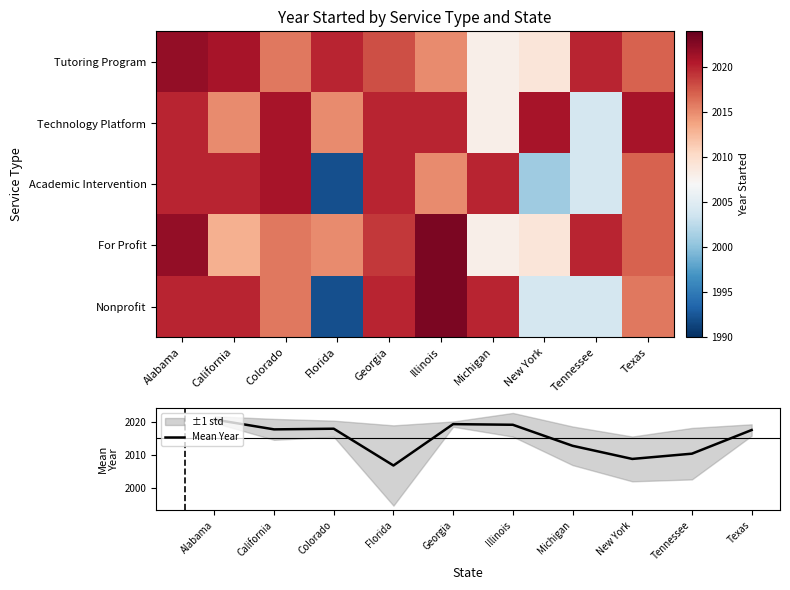

What is the difference between the maximum and minimum values in the Mean Year series?

14.0